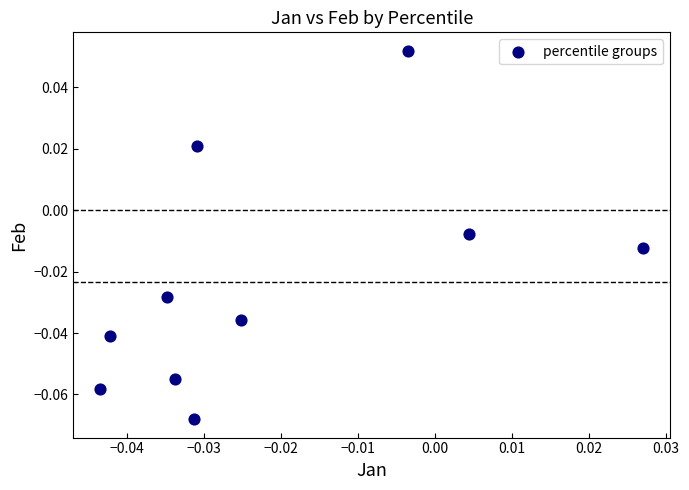

How many data points are displayed?

10